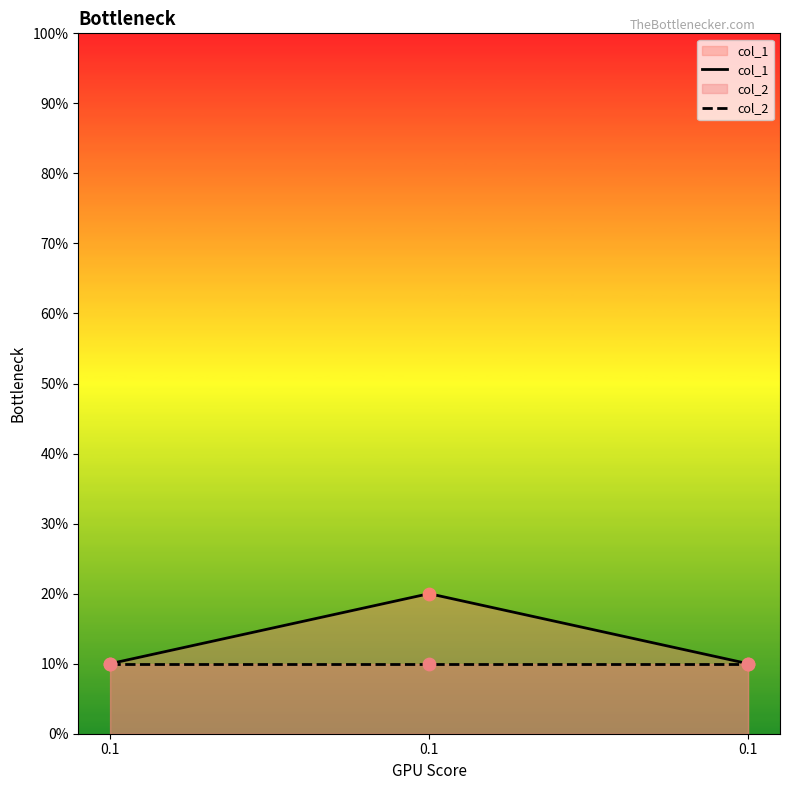

Which series has the largest total across all categories?

col_1